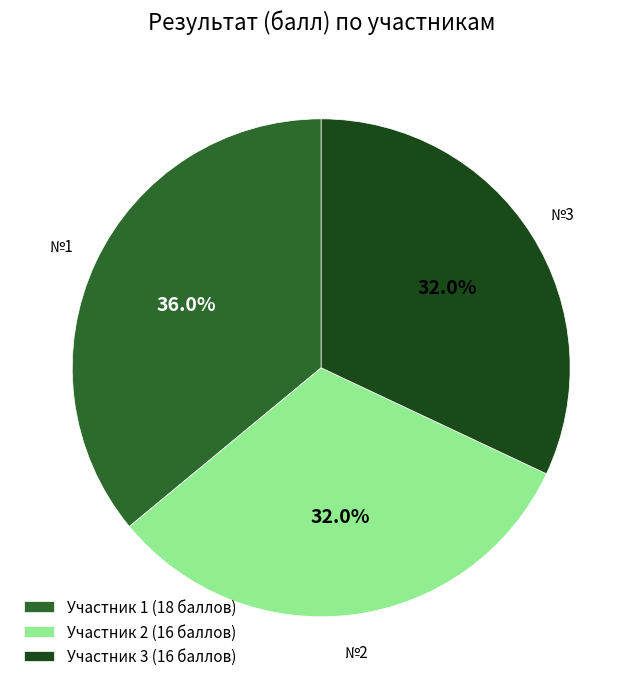

Between Участник 3 (16 баллов) and Участник 1 (18 баллов), which is larger?

Участник 1 (18 баллов)